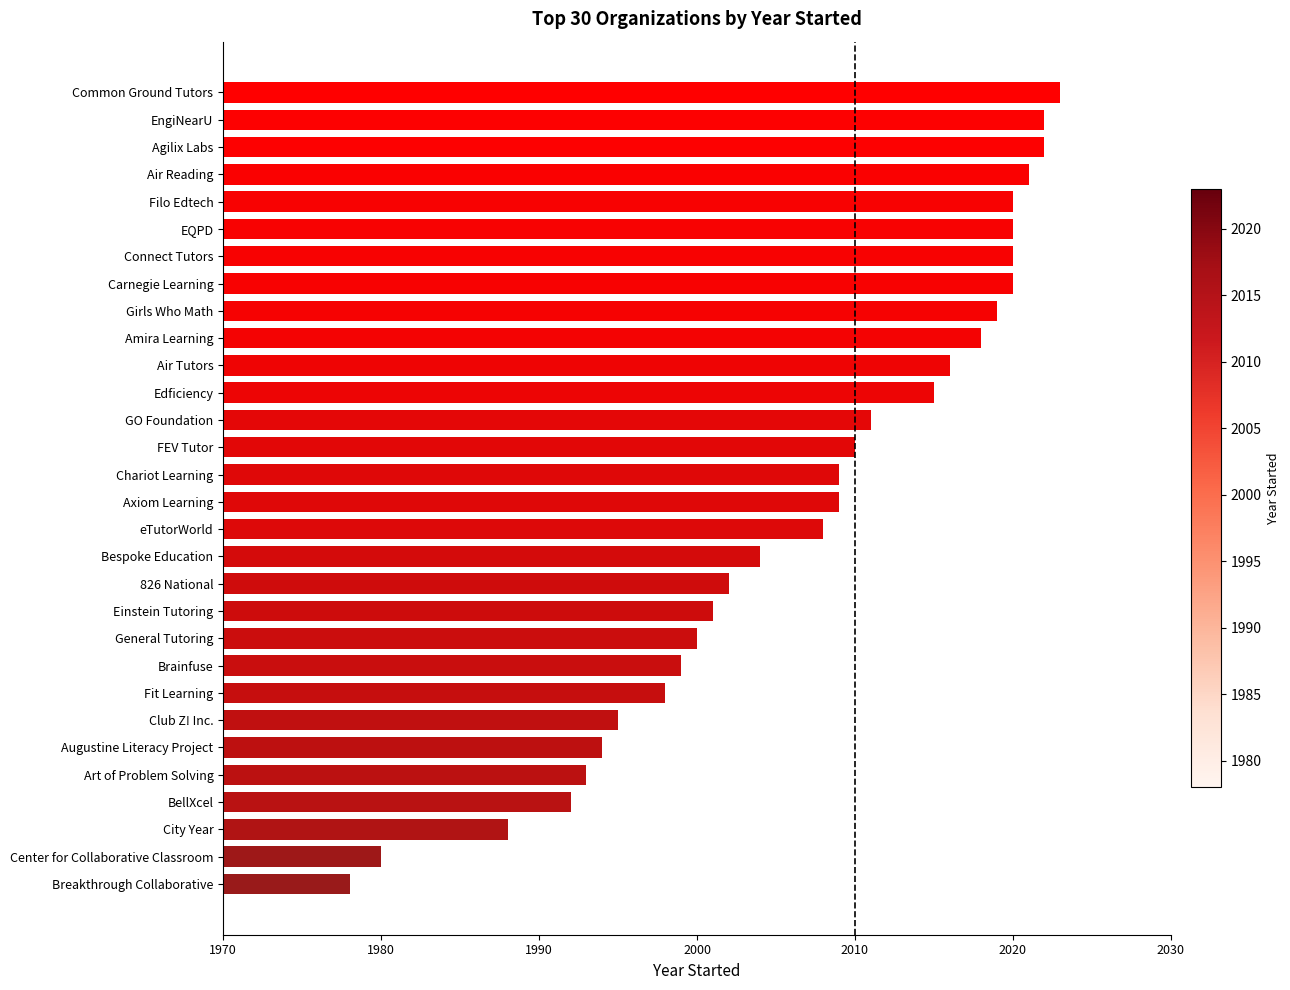

Reading bottom to top, list all the values displayed in this chart.

1978	1980	1988	1992	1993	1994	1995	1998	1999	2000	2001	2002	2004	2008	2009	2009	2010	2011	2015	2016	2018	2019	2020	2020	2020	2020	2021	2022	2022	2023